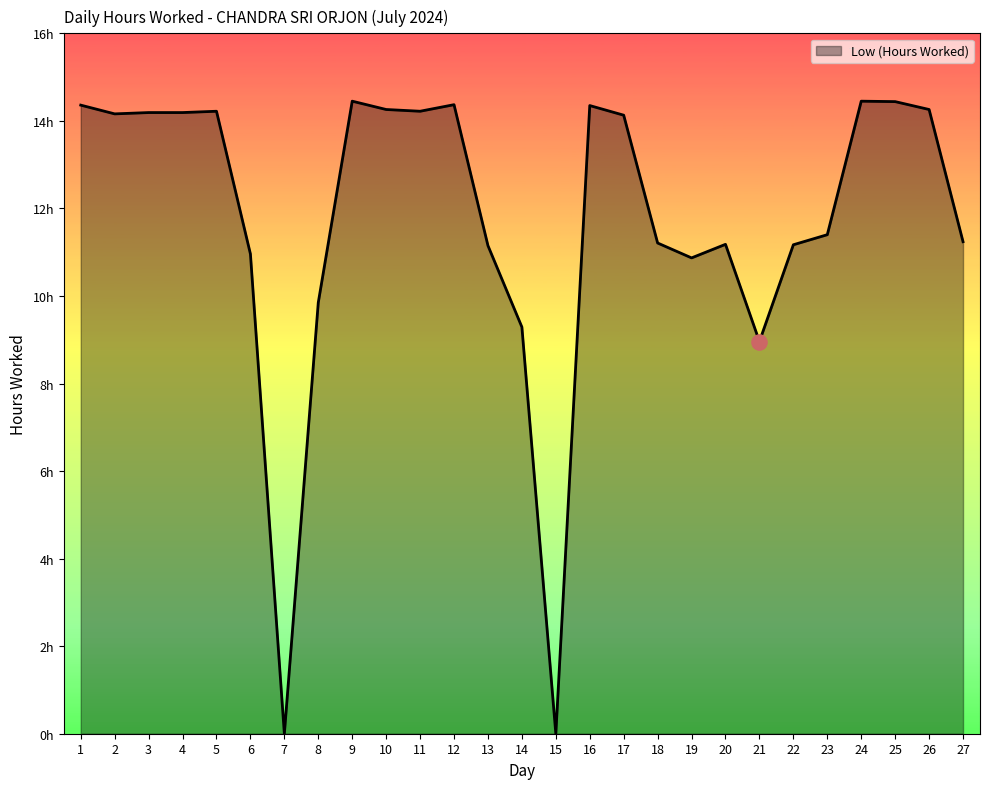

Does the chart have visible grid lines?

No